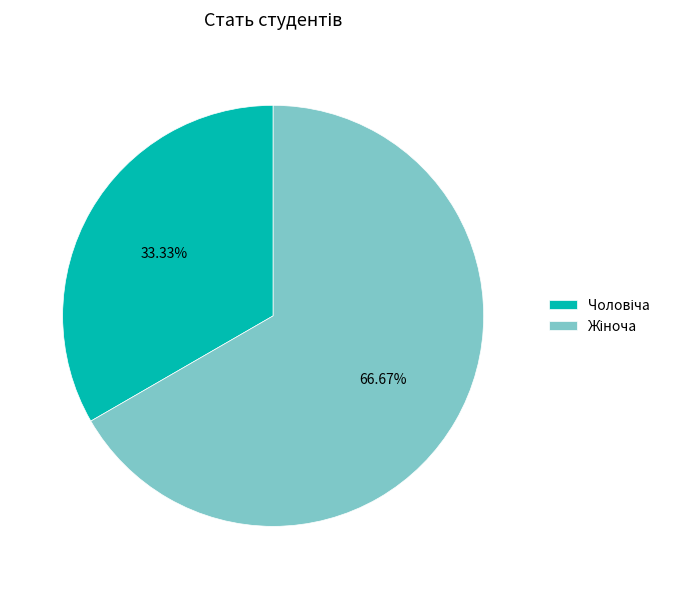

Does any single category account for the majority?

Yes